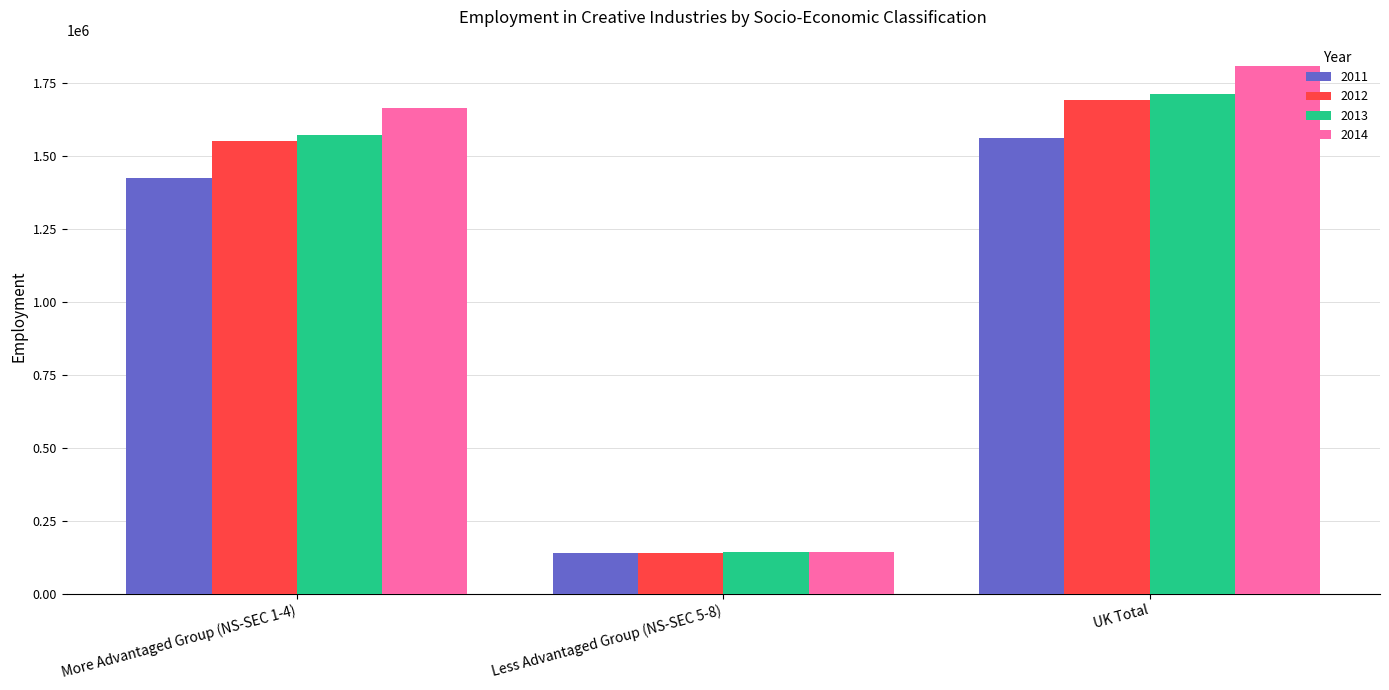

How many values in the 2012 series are below 1551000?

1